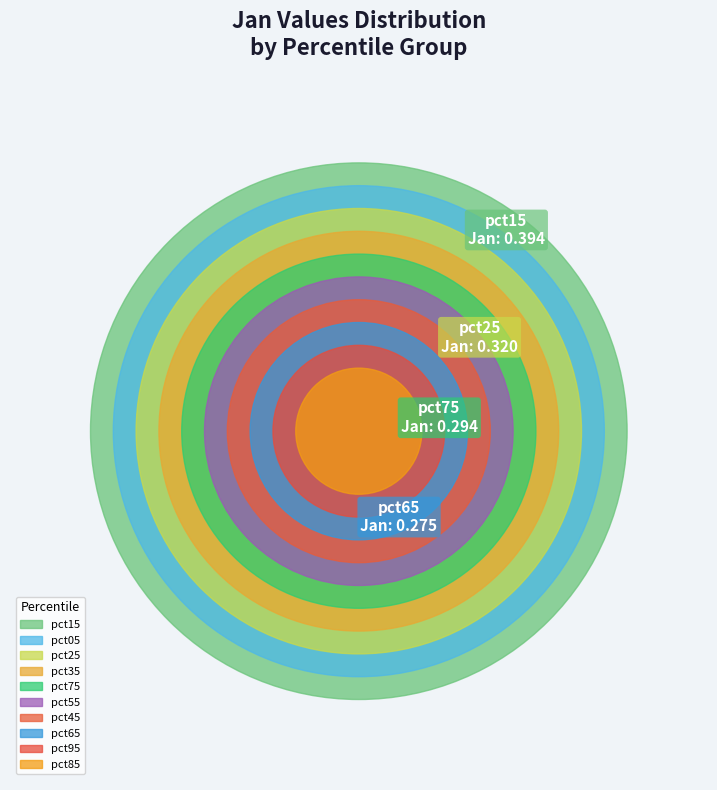

Count the number of slices in the pie.

10